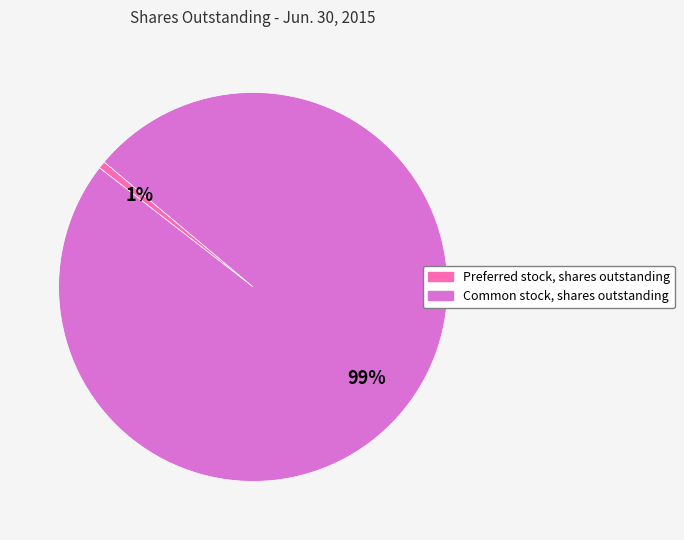

To the nearest percent, what is the average slice percentage?

50%